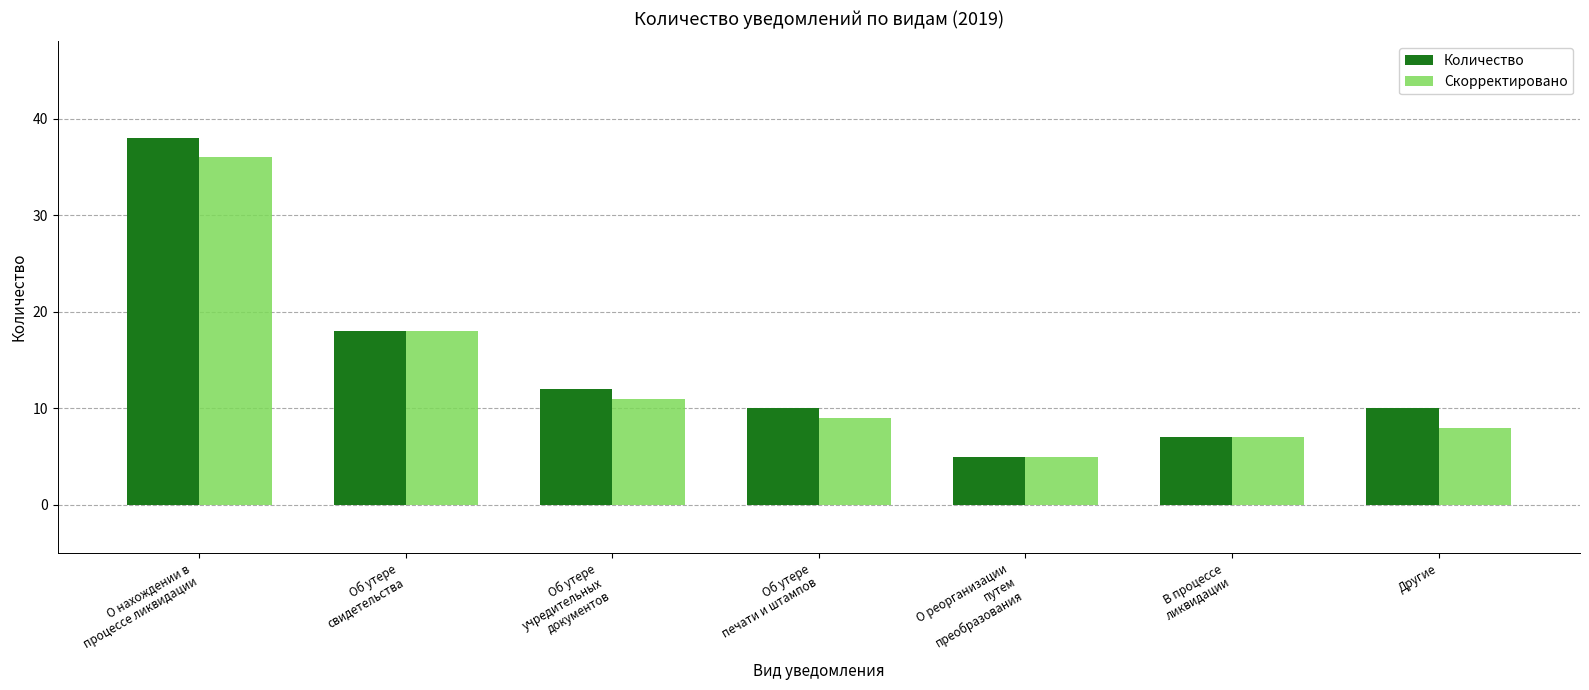

Which series has the largest range (max minus min)?

Количество